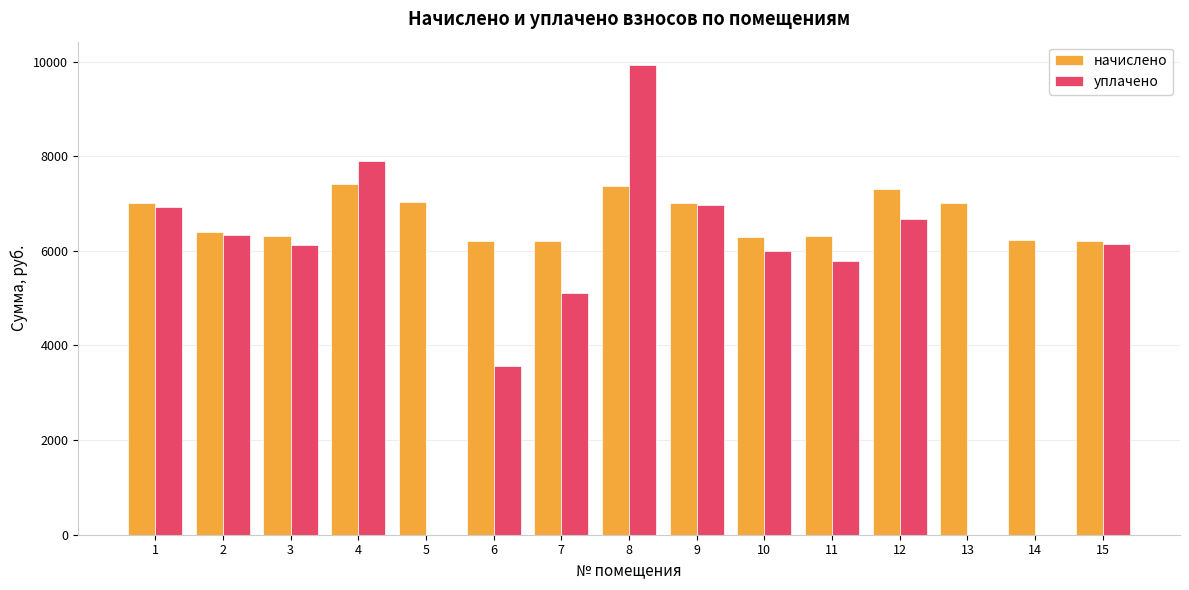

What is the maximum value for начислено?

7417.1